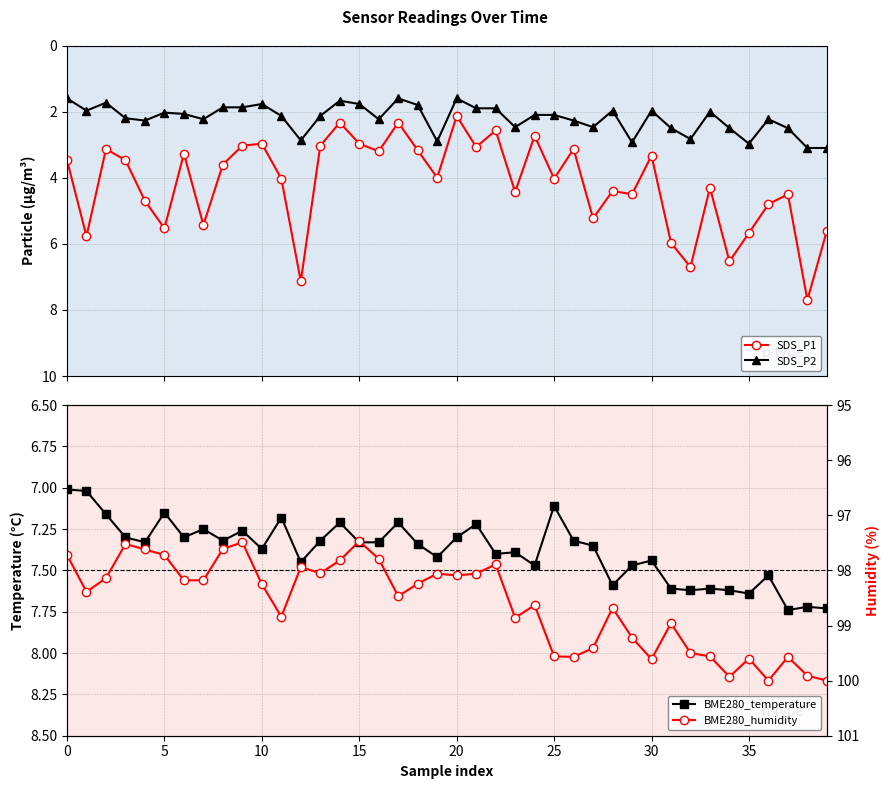

Count the number of categories in the chart.

40